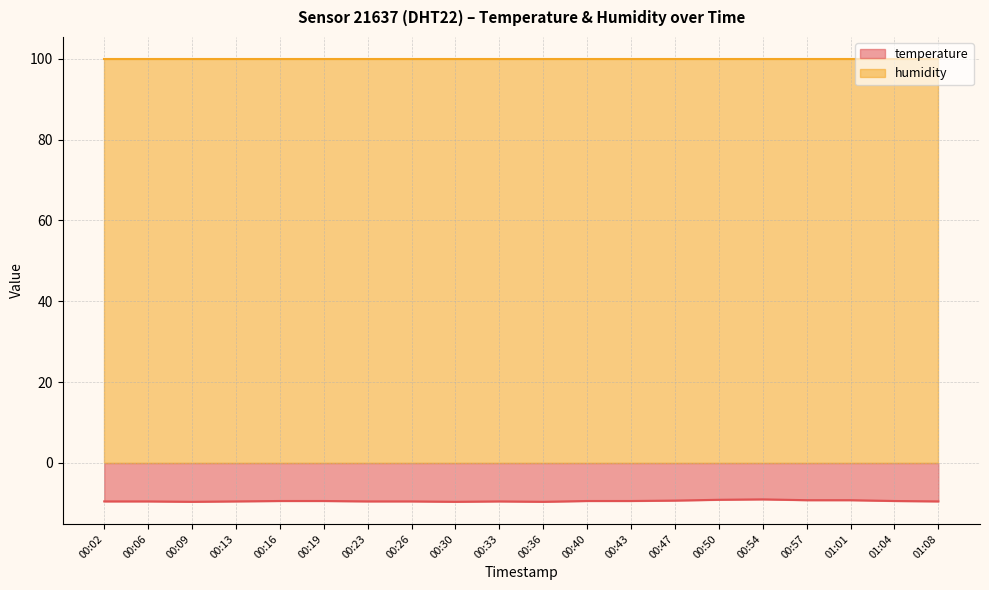

How many data points are less than -9?

19